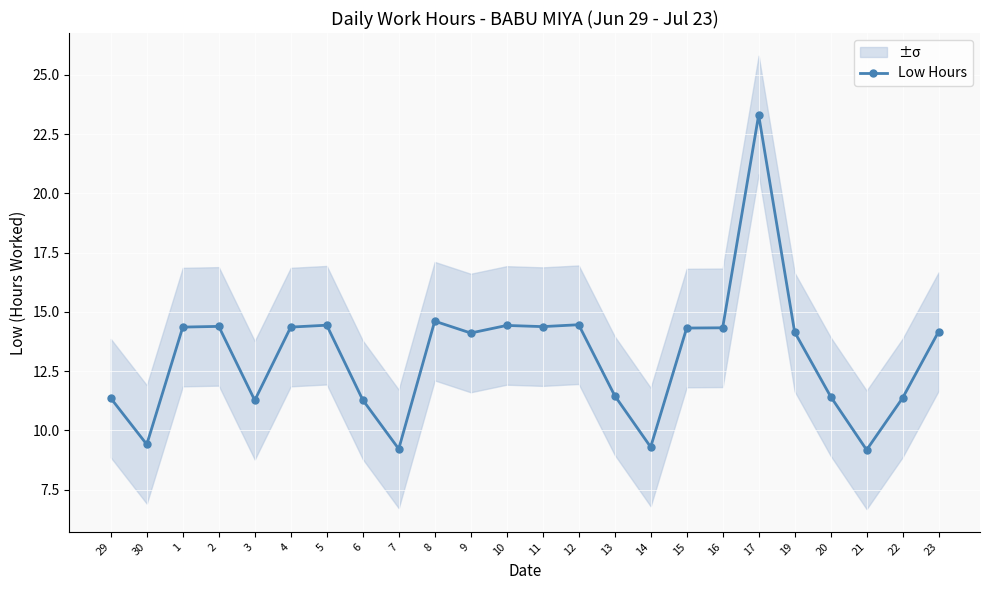

What is the value of the 16th point from the left?

9.3